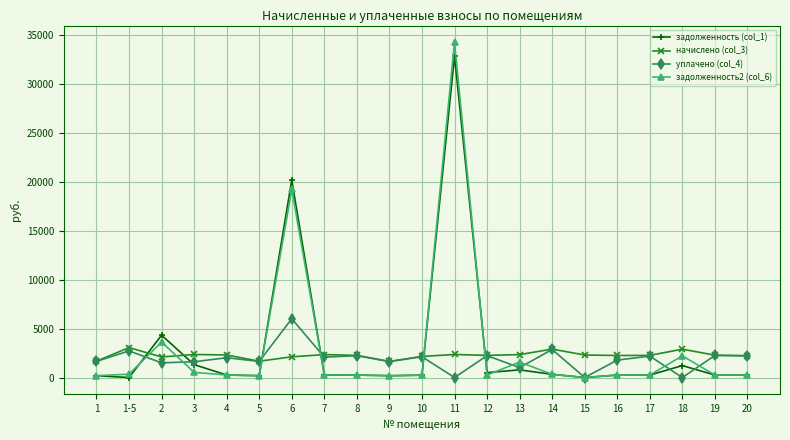

At which category does the chart reach its peak across all series?

11